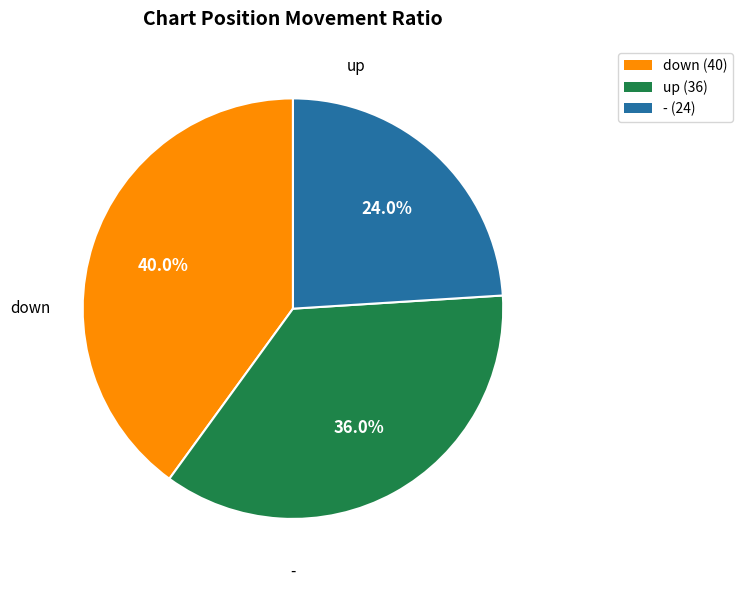

Between down and up, which is larger?

down